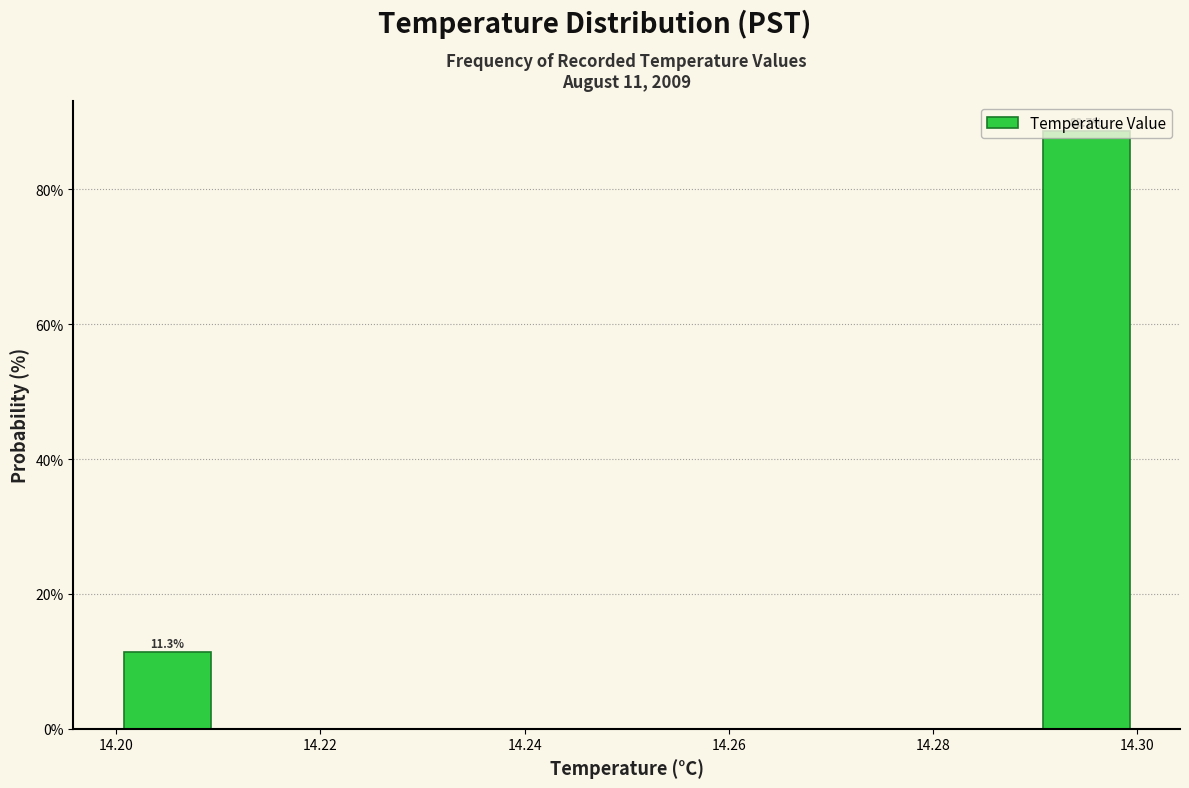

Which range on the x-axis has the tallest bar?

14.29 to 14.30